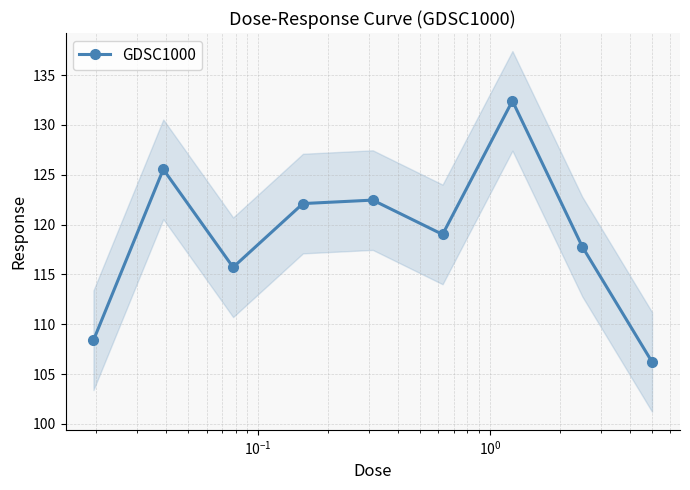

How many interior local valleys (lower than both neighbors) does the data have?

2